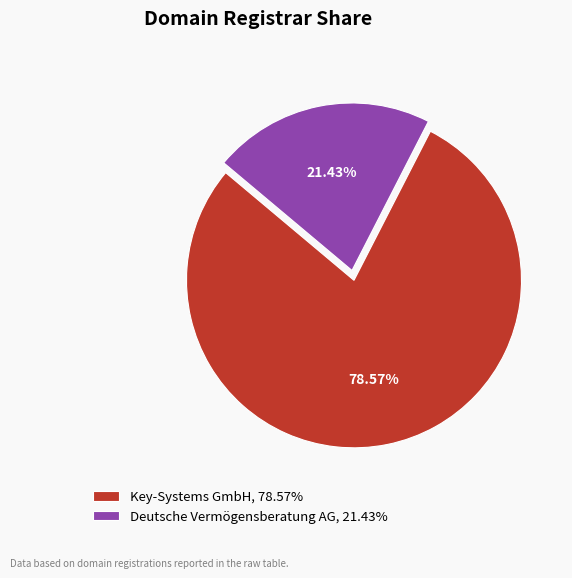

Between Deutsche Vermögensberatung AG and Key-Systems GmbH, which is larger?

Key-Systems GmbH